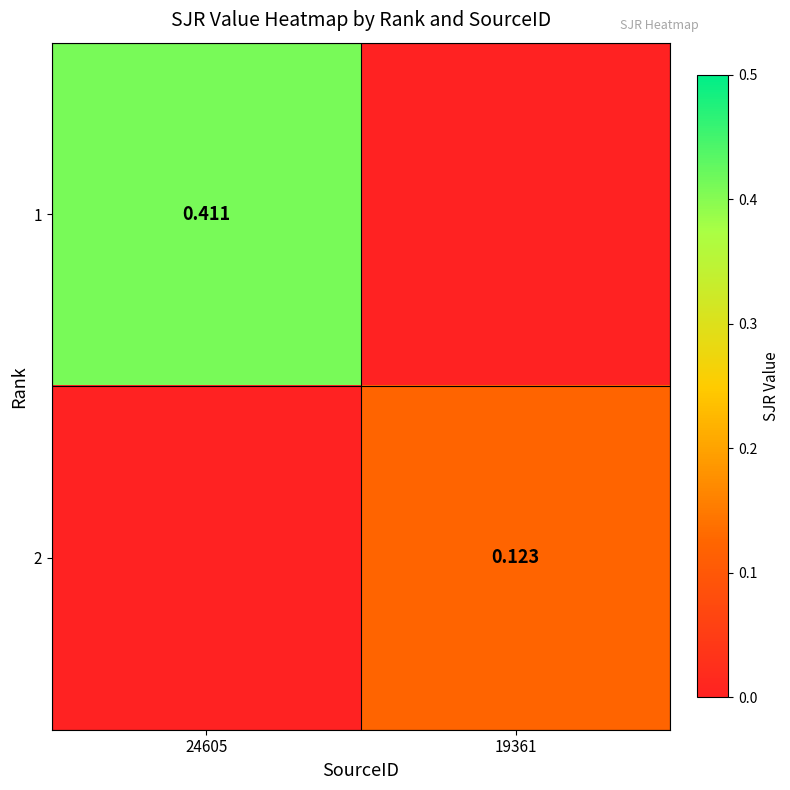

What is the total value across all series at 24605?

0.4